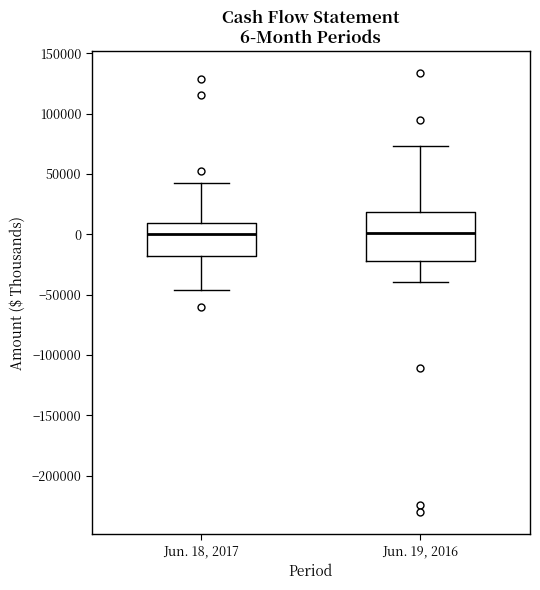

Which box is the tallest, from its lower edge to its upper edge?

Jun. 19, 2016